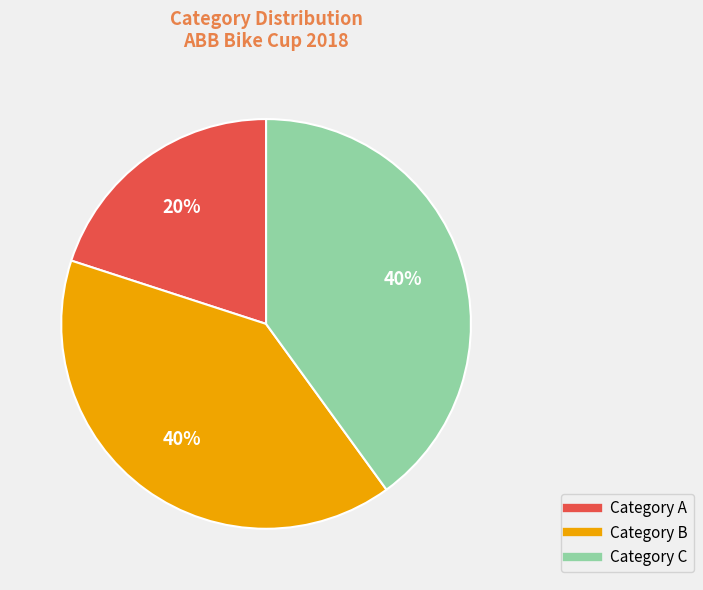

To the nearest percent, what is the average slice percentage?

33%